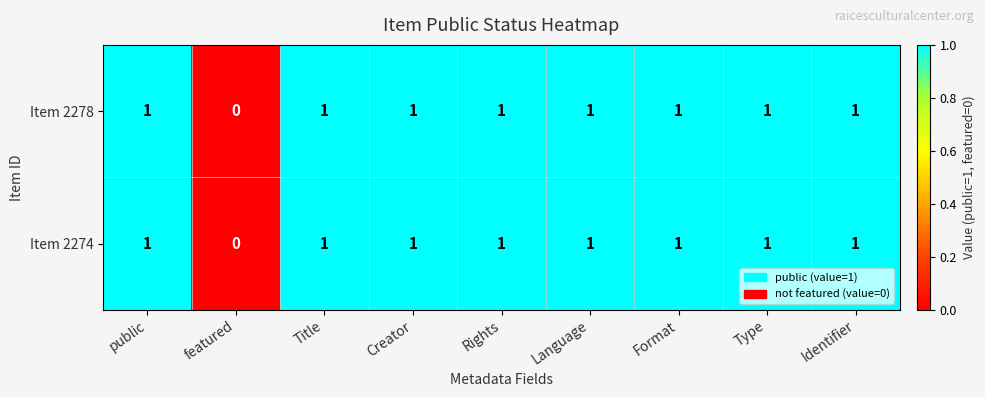

Which label corresponds to the smallest value in the chart?

featured